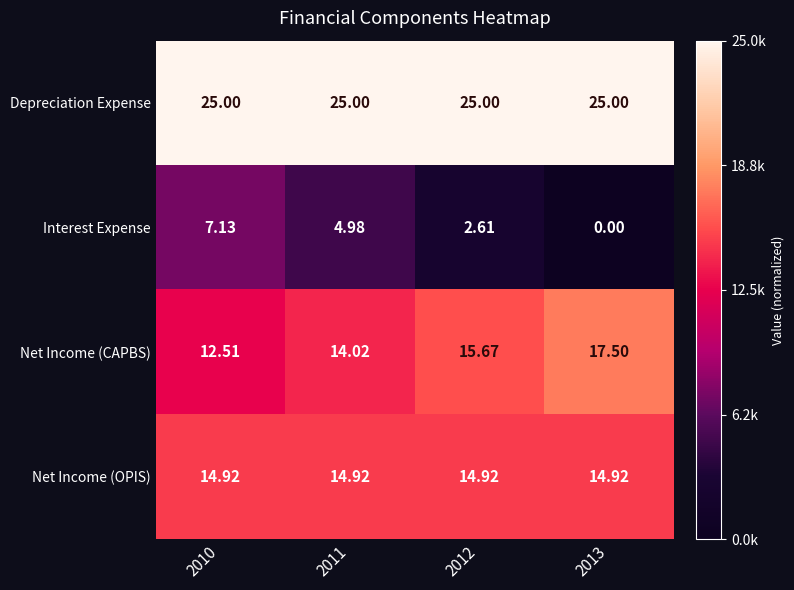

Which series changed the most between 2010 and 2013?

Interest Expense